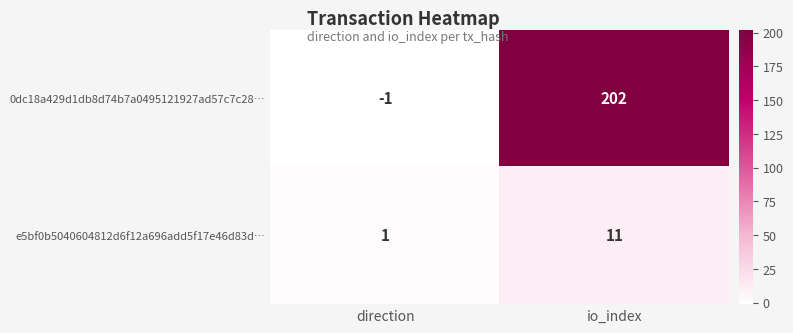

Rank the series at direction from lowest to highest value.

0dc18a429d1db8d74b7a0495121927ad57c7c28…, e5bf0b5040604812d6f12a696add5f17e46d83d…